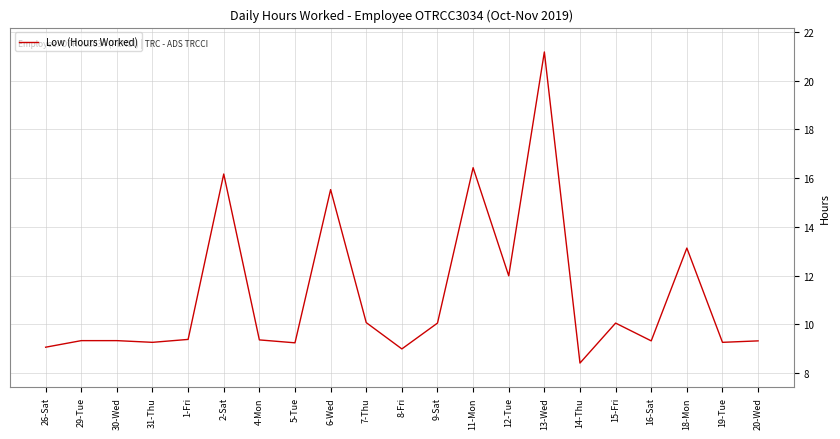

Is it true that the value at 18-Mon is 17.5?

False